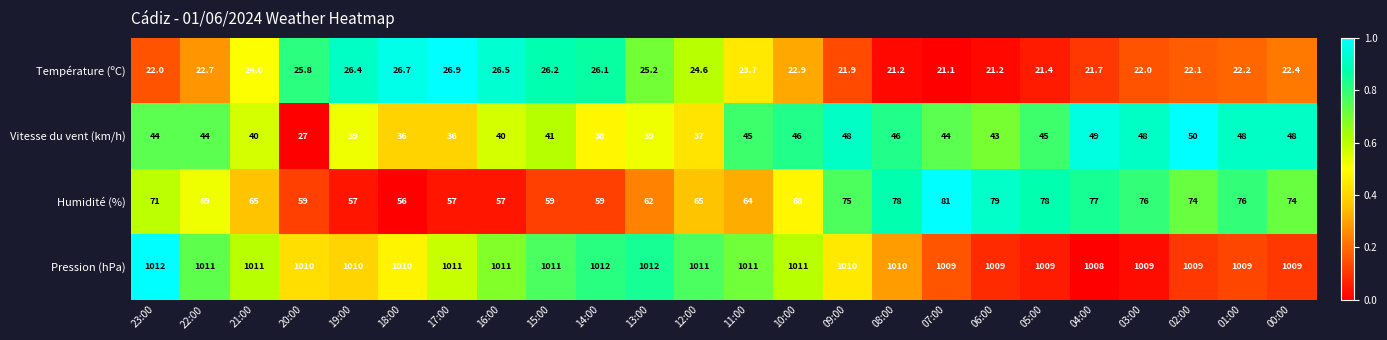

Is it true that Pression (hPa) equals 1366.9 at 13:00?

False